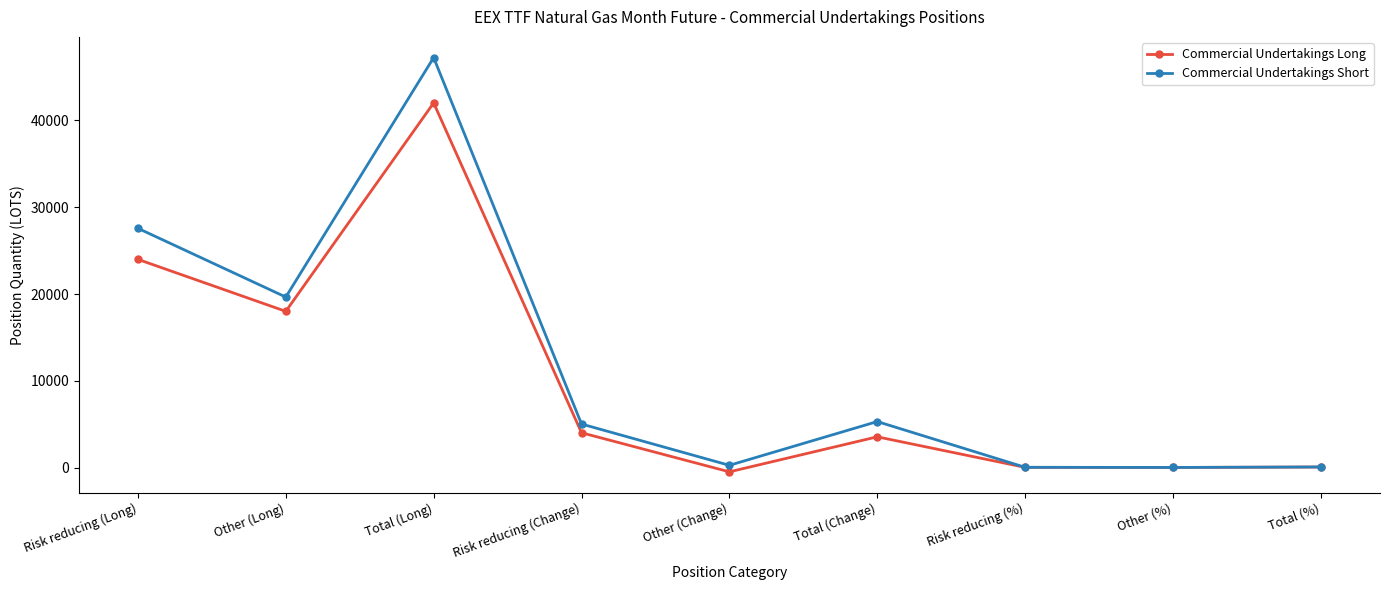

Which category has the lowest value in the Commercial Undertakings Long series?

Other (Change)